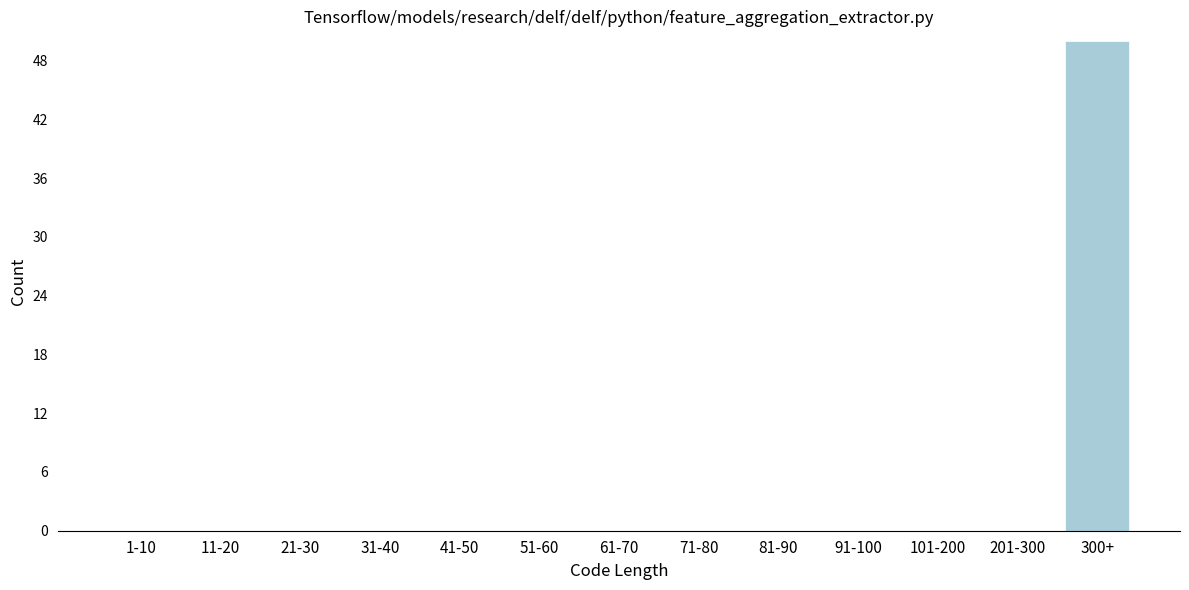

Reading left to right, extract all data points from this chart.

1-10=0	11-20=0	21-30=0	31-40=0	41-50=0	51-60=0	61-70=0	71-80=0	81-90=0	91-100=0	101-200=0	201-300=0	300+=50